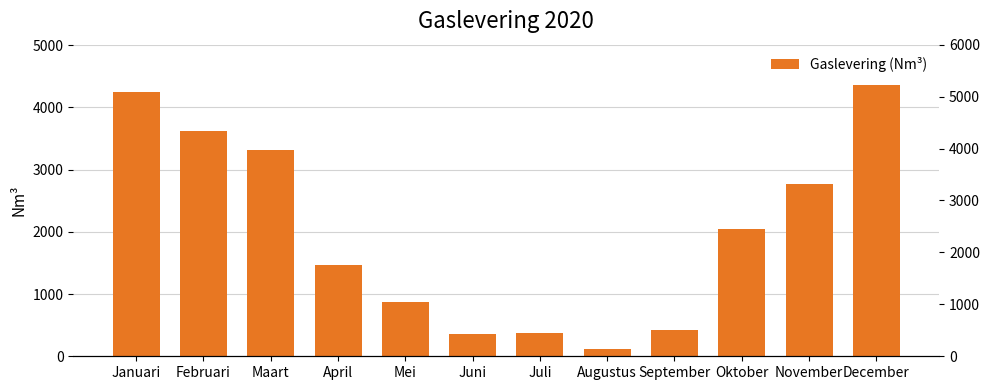

What is the difference between the second highest and second lowest values?

3885